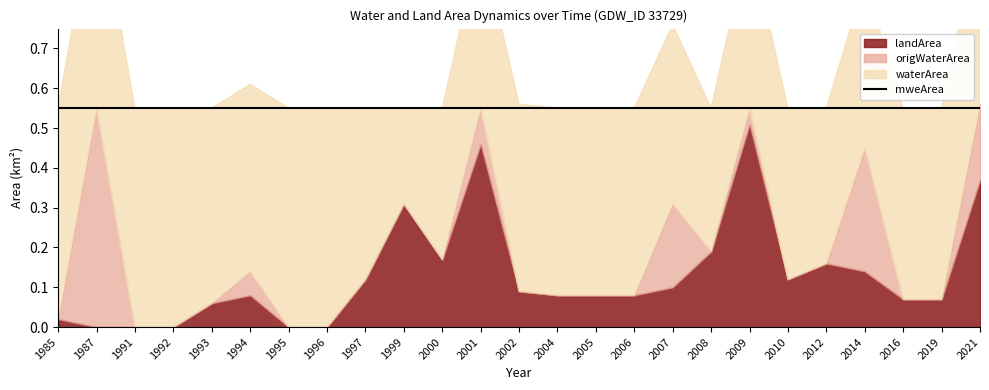

Which series has the largest range (max minus min)?

origWaterArea